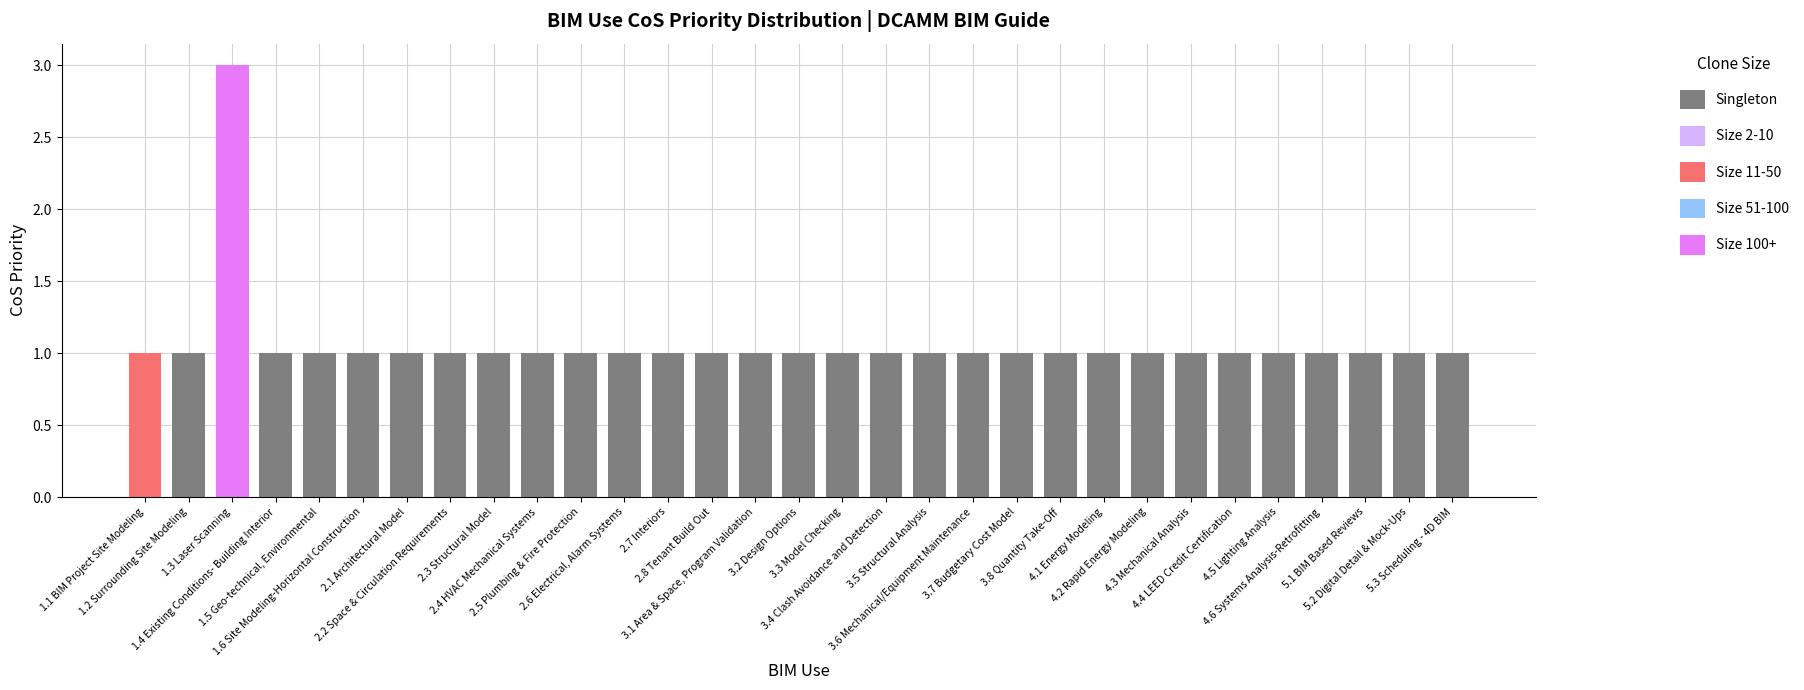

What is the sum of all Singleton values?

29